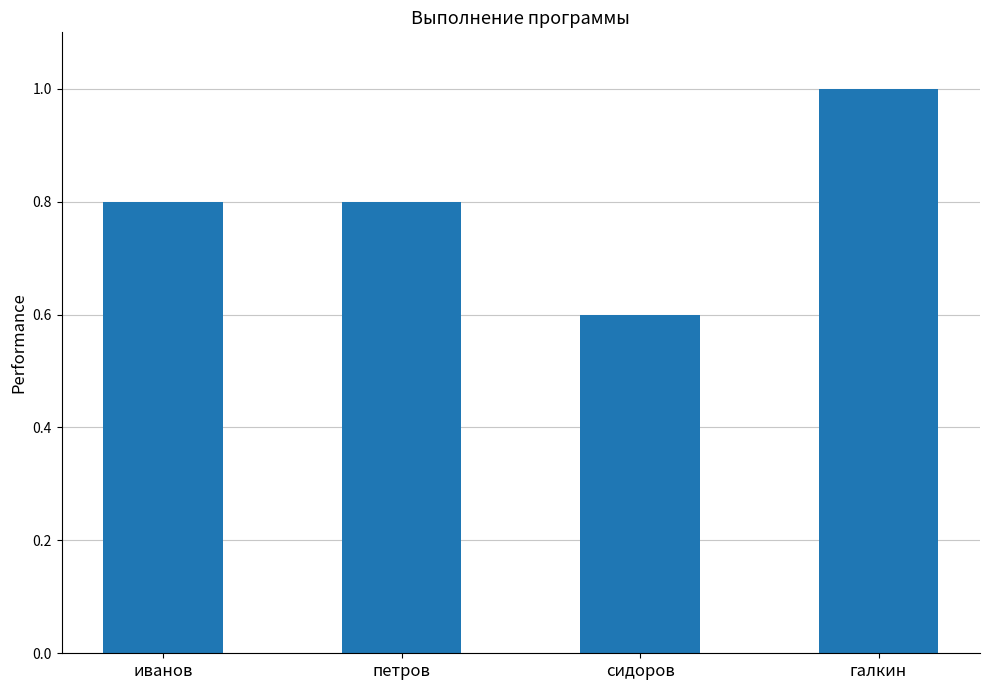

How many data points does each series have?

4